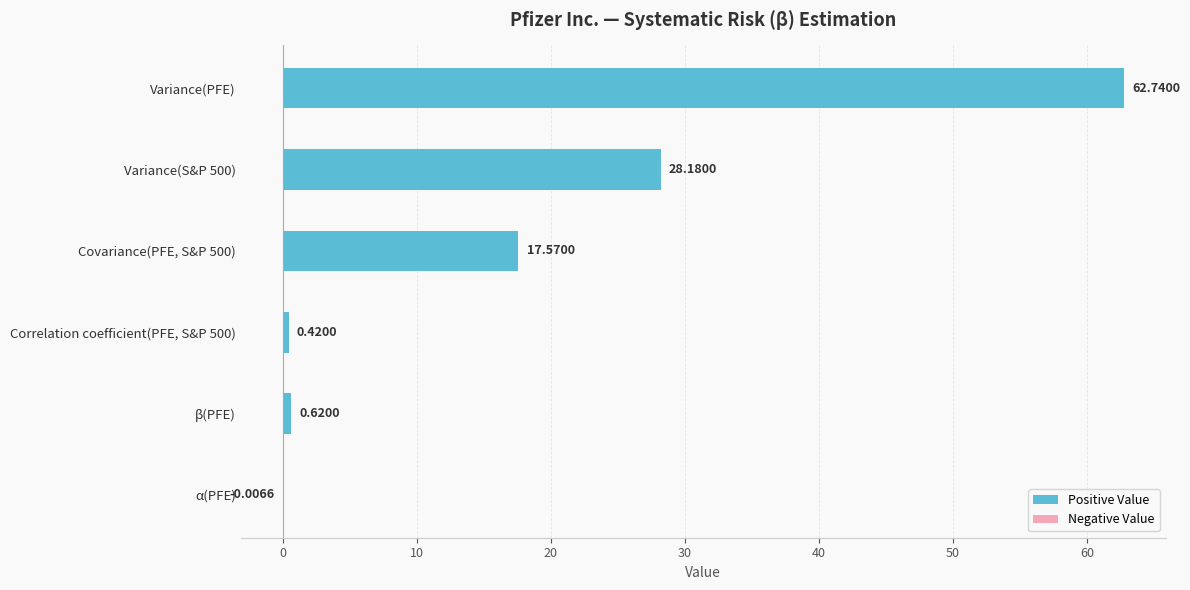

Does the chart contain stacked bars?

No